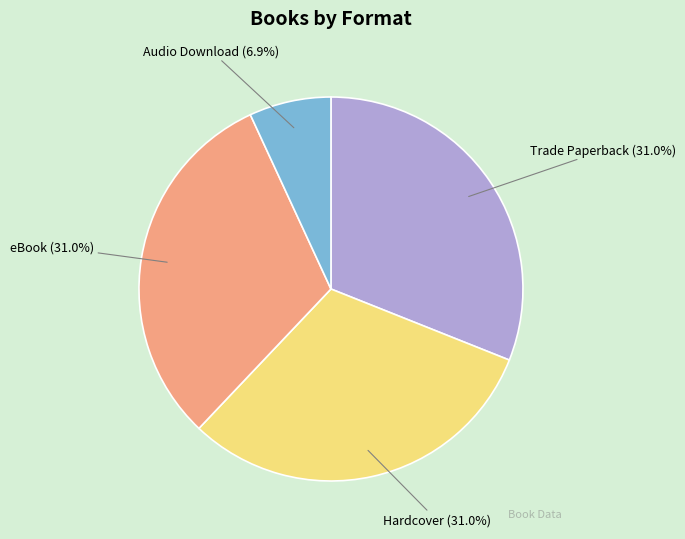

Is it true that Hardcover is 31% of the pie?

True